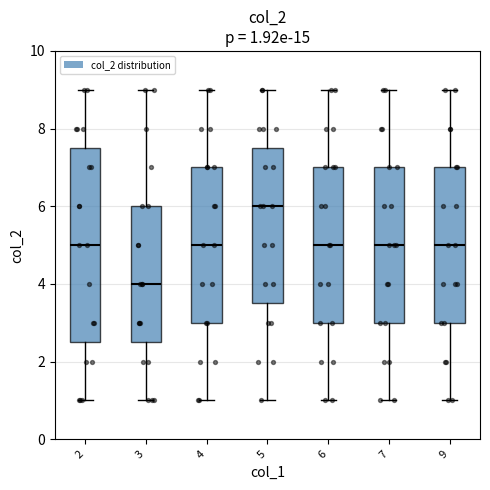

Comparing the boxes themselves (not the whiskers), which one is the tallest?

2